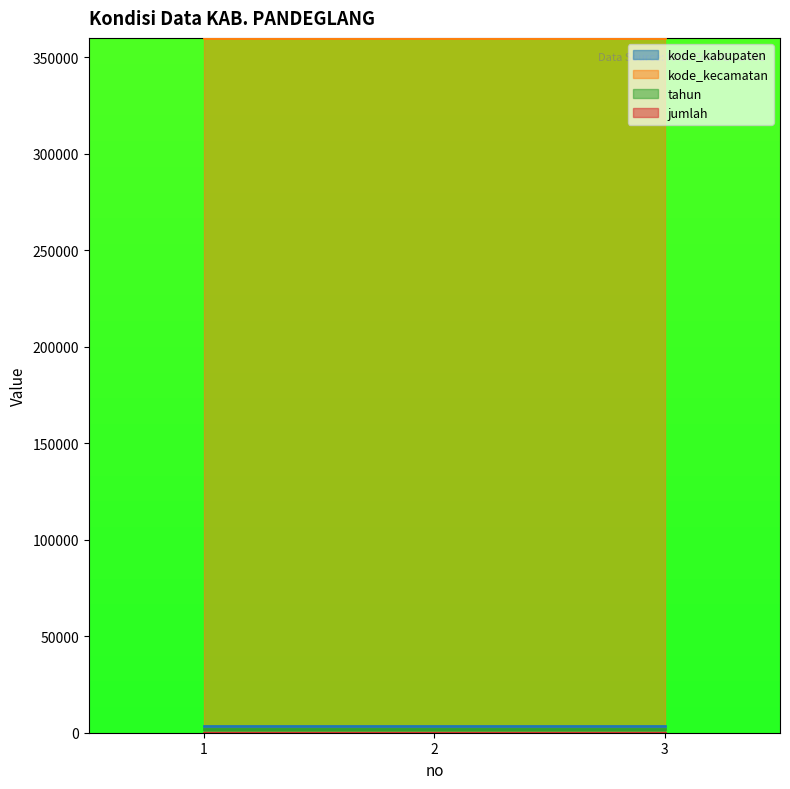

At which label does jumlah reach its peak?

1